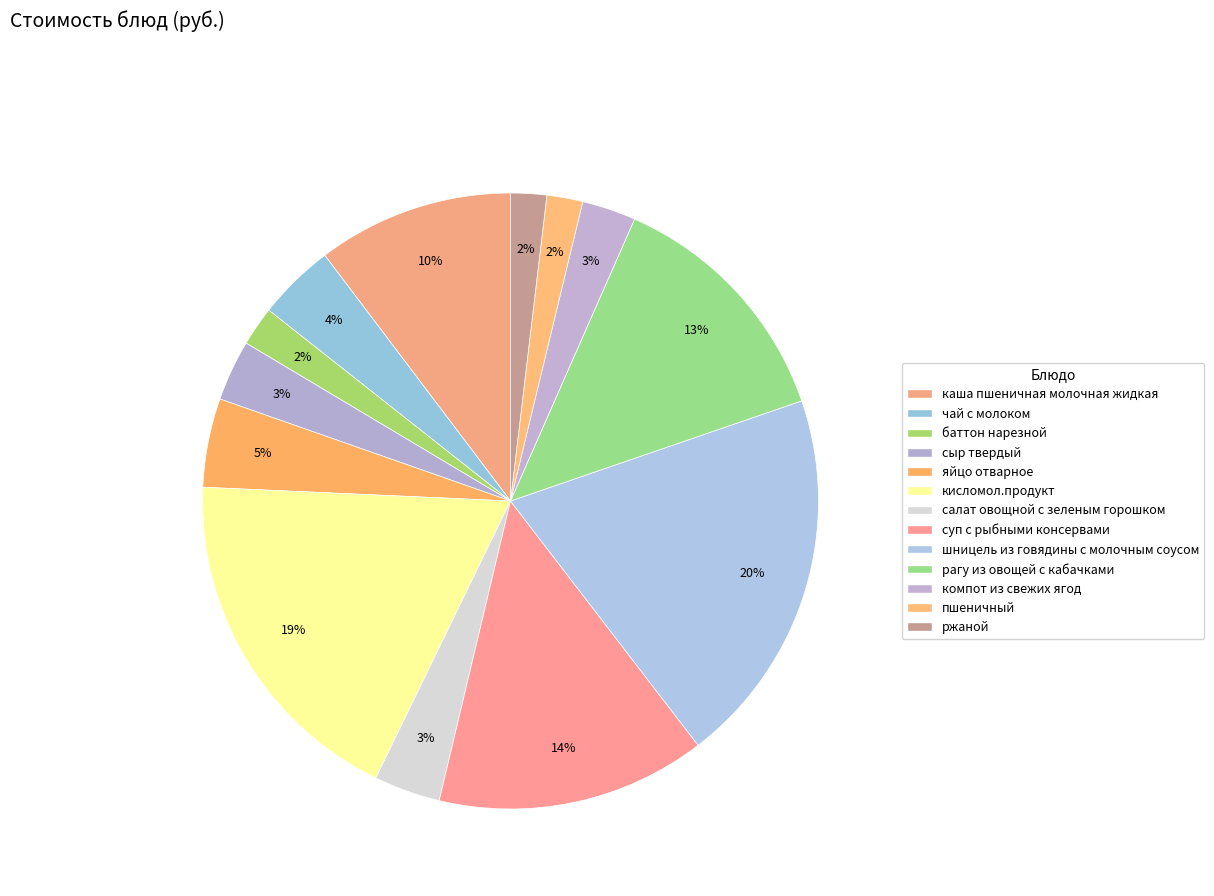

Is there a majority slice in this chart?

No